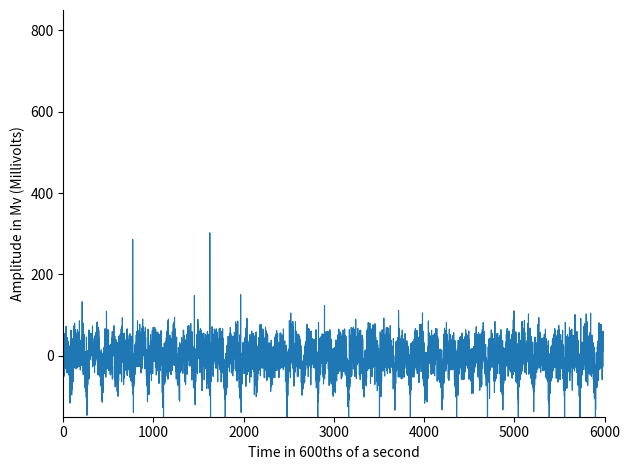

Between 31 and 23, which is larger?

31